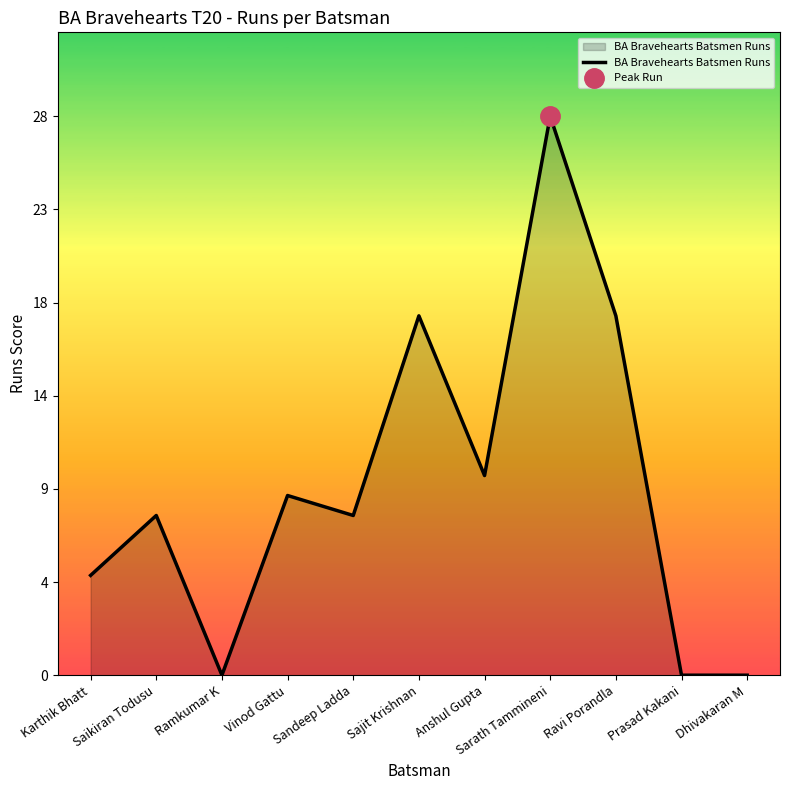

Reading left to right, extract all data points from this chart.

Karthik Bhatt=5	Saikiran Todusu=8	Ramkumar K=0	Vinod Gattu=9	Sandeep Ladda=8	Sajit Krishnan=18	Anshul Gupta=10	Sarath Tammineni=28	Ravi Porandla=18	Prasad Kakani=0	Dhivakaran M=0